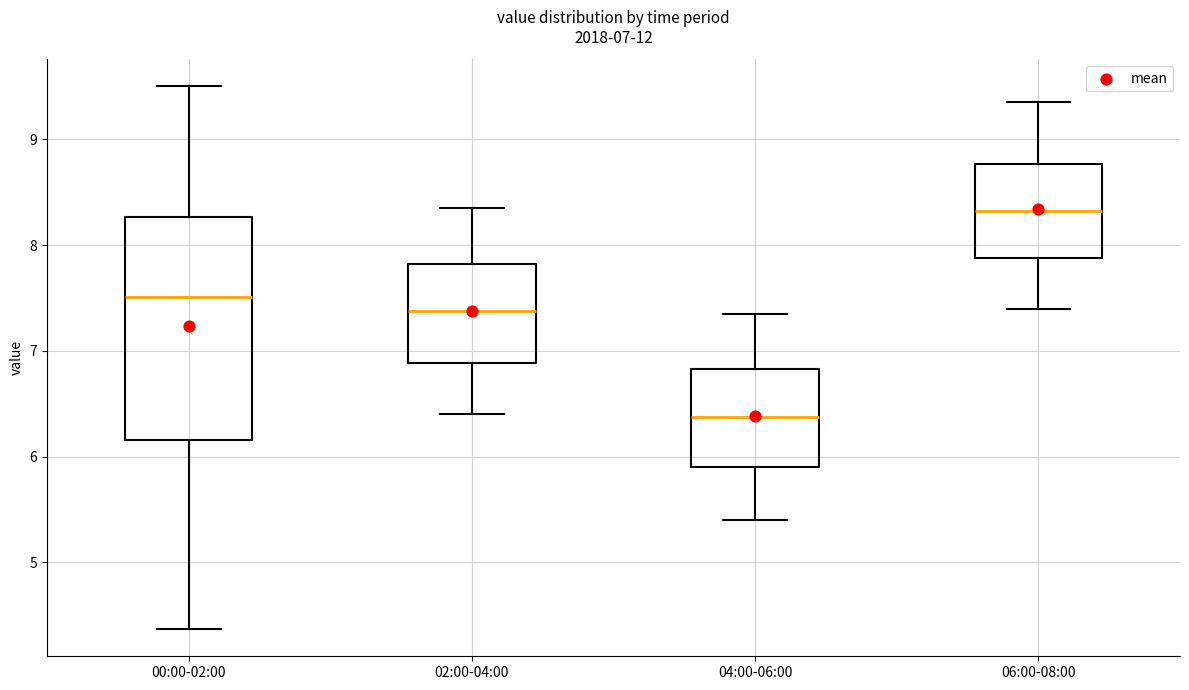

Which box is the tallest, from its lower edge to its upper edge?

00:00-02:00